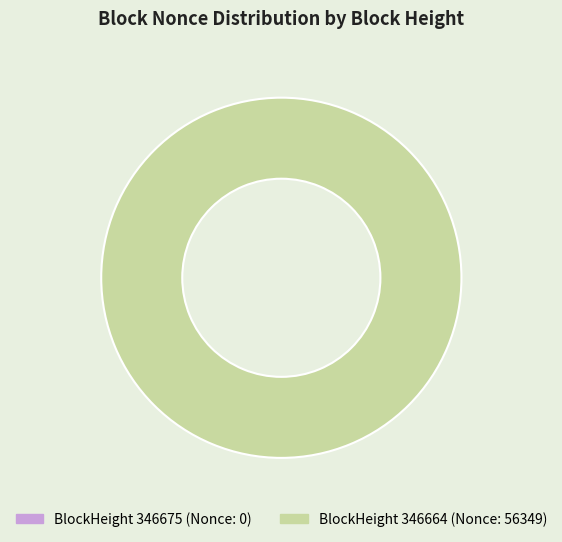

Combined, what portion of the pie is 346664 and 346675?

100.0%